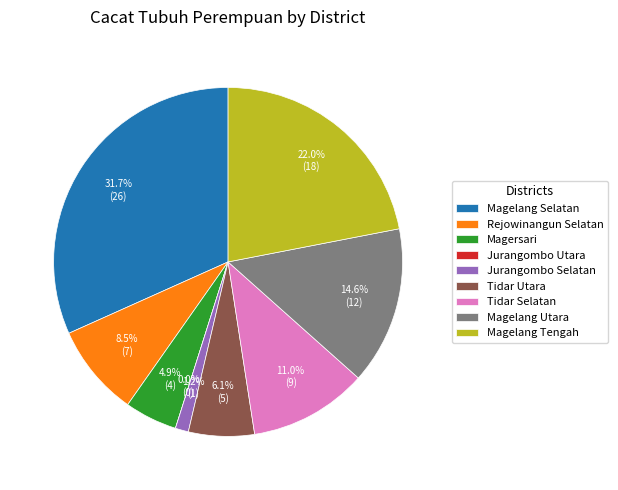

To the nearest percent, what percentage of the pie is Rejowinangun Selatan?

9%